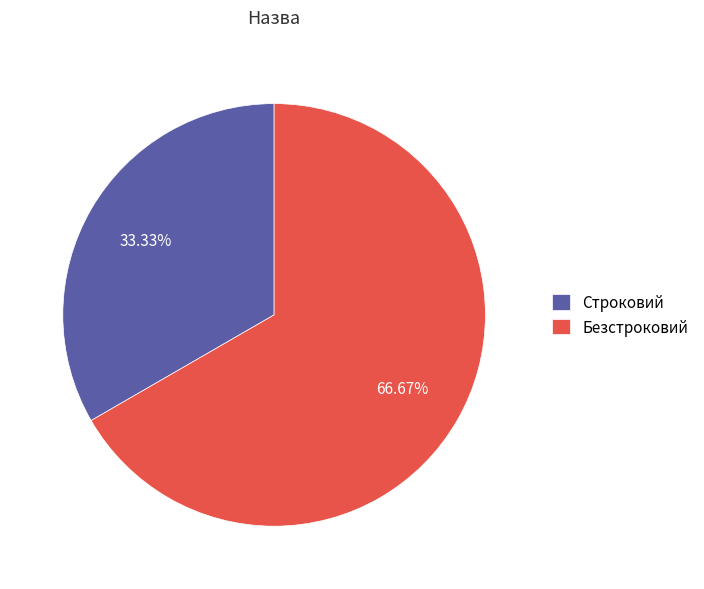

Rank the categories by value from lowest to highest.

Строковий, Безстроковий